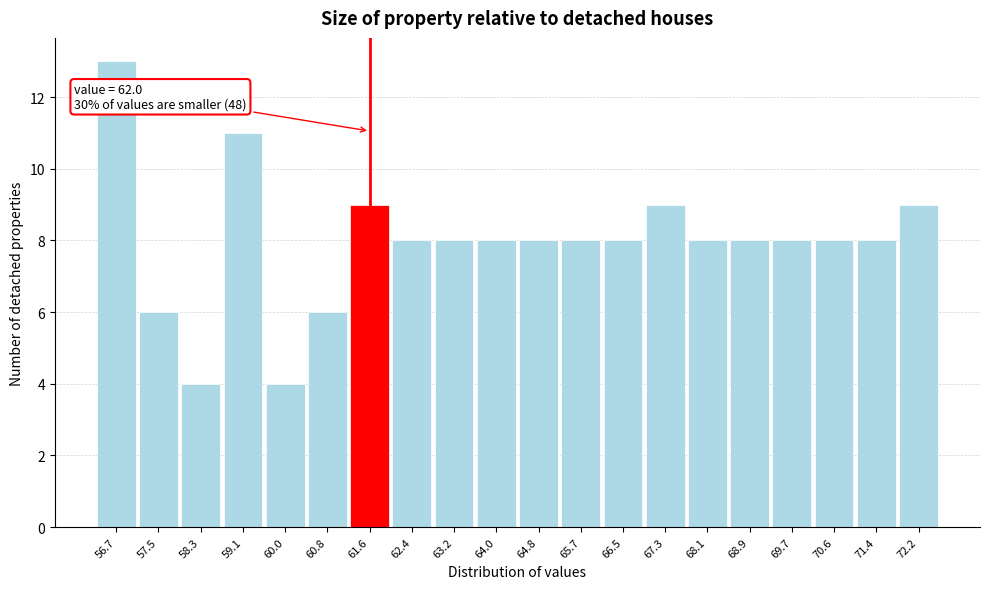

Reading left to right, extract all data points from this chart.

13	6	4	11	4	6	9	8	8	8	8	8	8	9	8	8	8	8	8	9